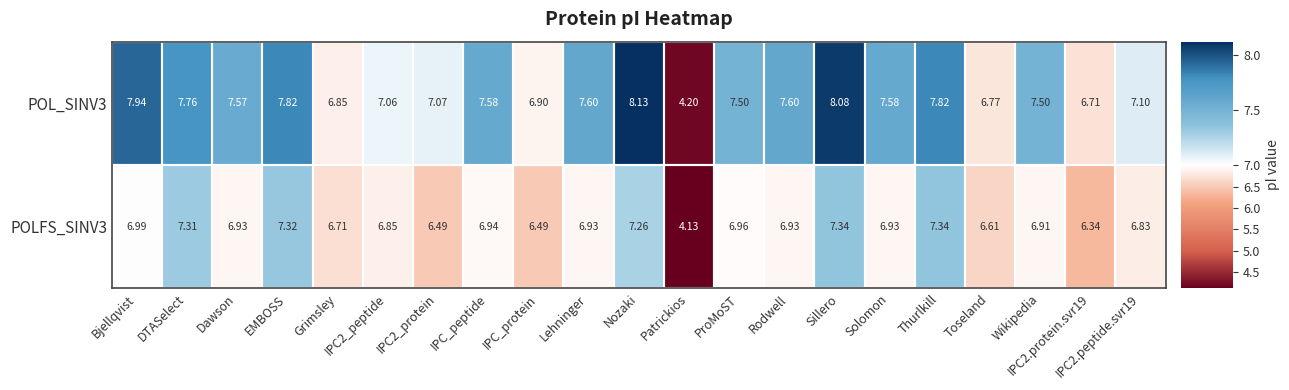

Which category has the lowest value in the POL_SINV3 series?

Patrickios